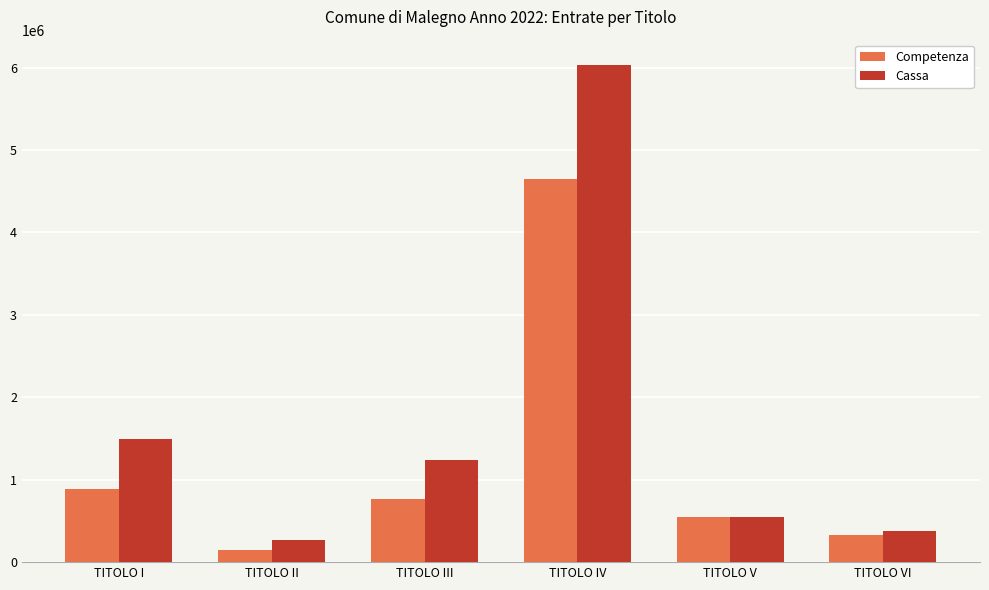

How many bars are there in total?

12